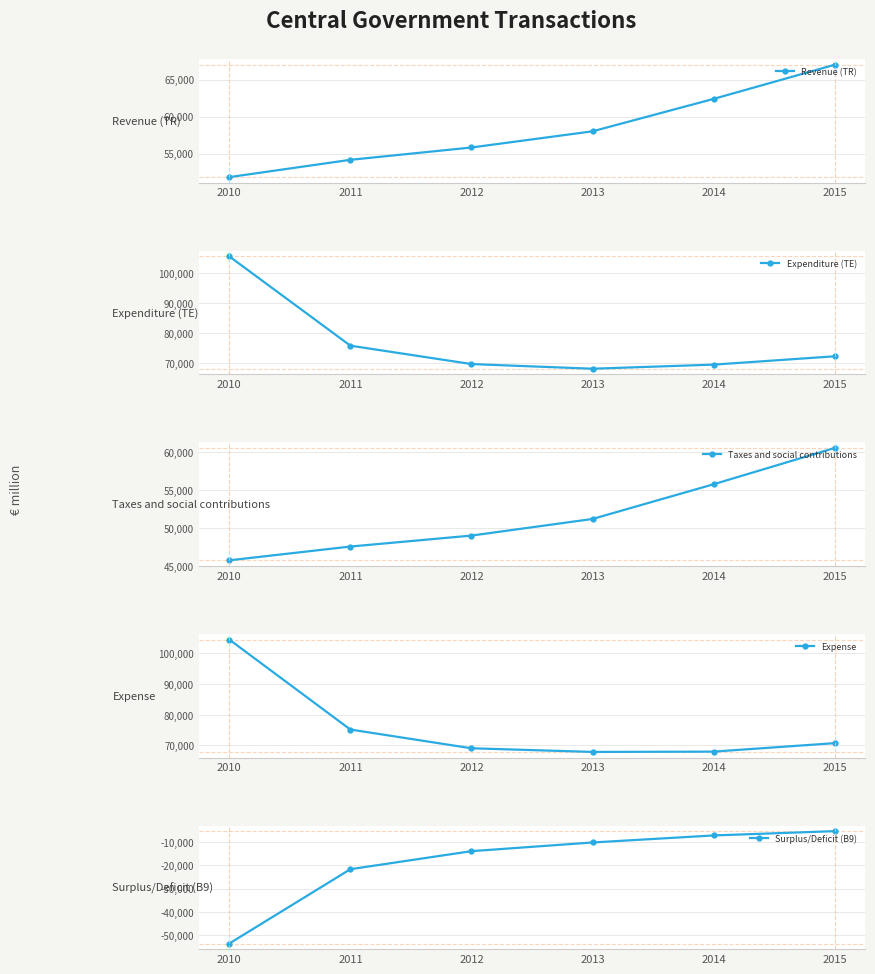

The value of Revenue (TR) at 2012 is 82958. True or false?

False